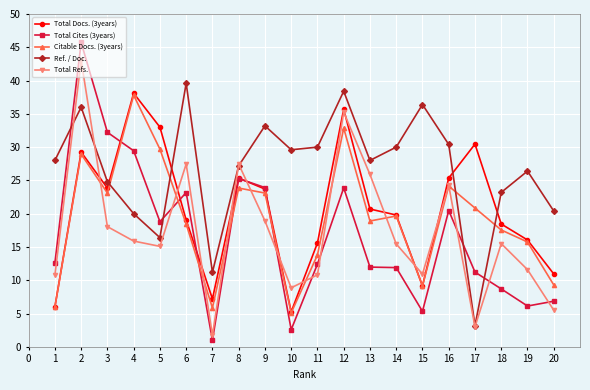

Rank the series at 6 from highest to lowest value.

Ref. / Doc., Total Refs., Total Cites (3years), Total Docs. (3years), Citable Docs. (3years)